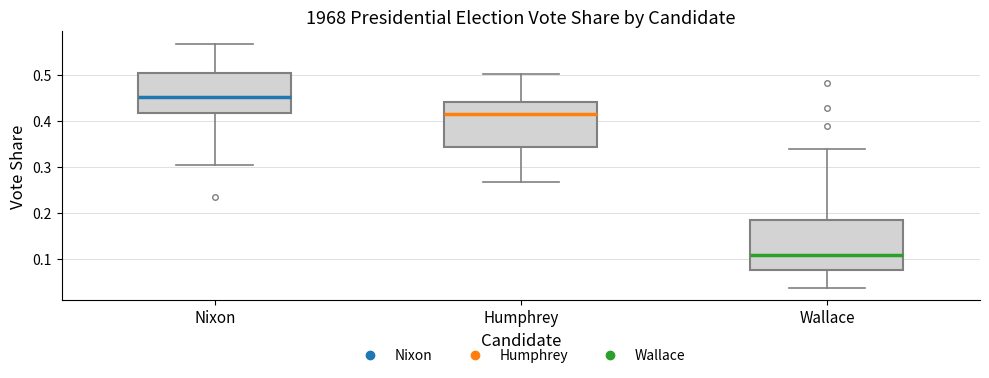

Reading left to right, read every box against the y-axis: the position of its median line, the range the box covers, and the ends of its whiskers. The values are not printed on the chart, so give them approximately, as read against the axis.

Nixon: median 0.45, box 0.42 to 0.51, whiskers 0.30 to 0.57
Humphrey: median 0.42, box 0.34 to 0.44, whiskers 0.27 to 0.50
Wallace: median 0.11, box 0.08 to 0.18, whiskers 0.04 to 0.34